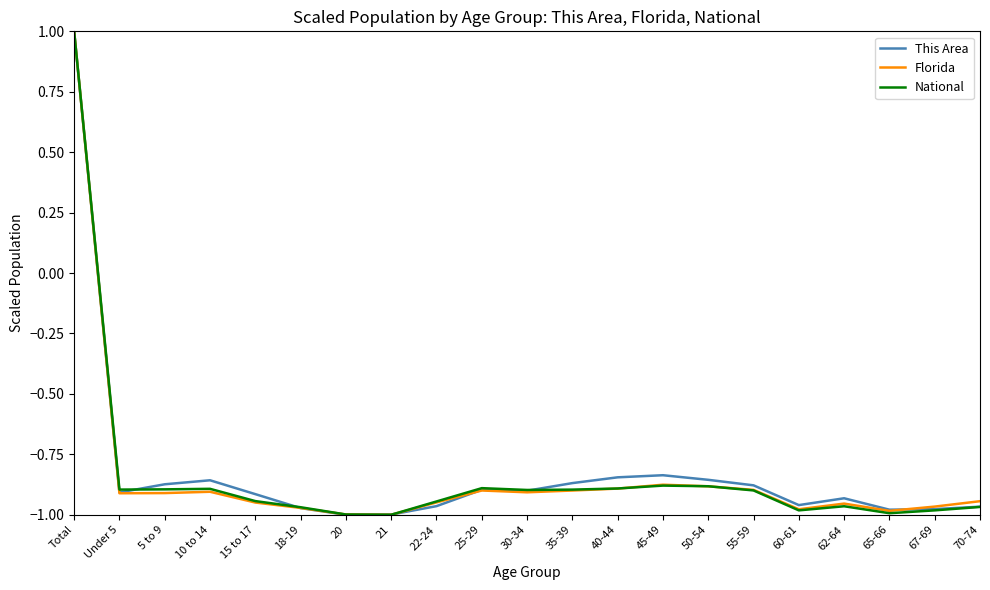

What is the total value across all series at 21?

-3.0